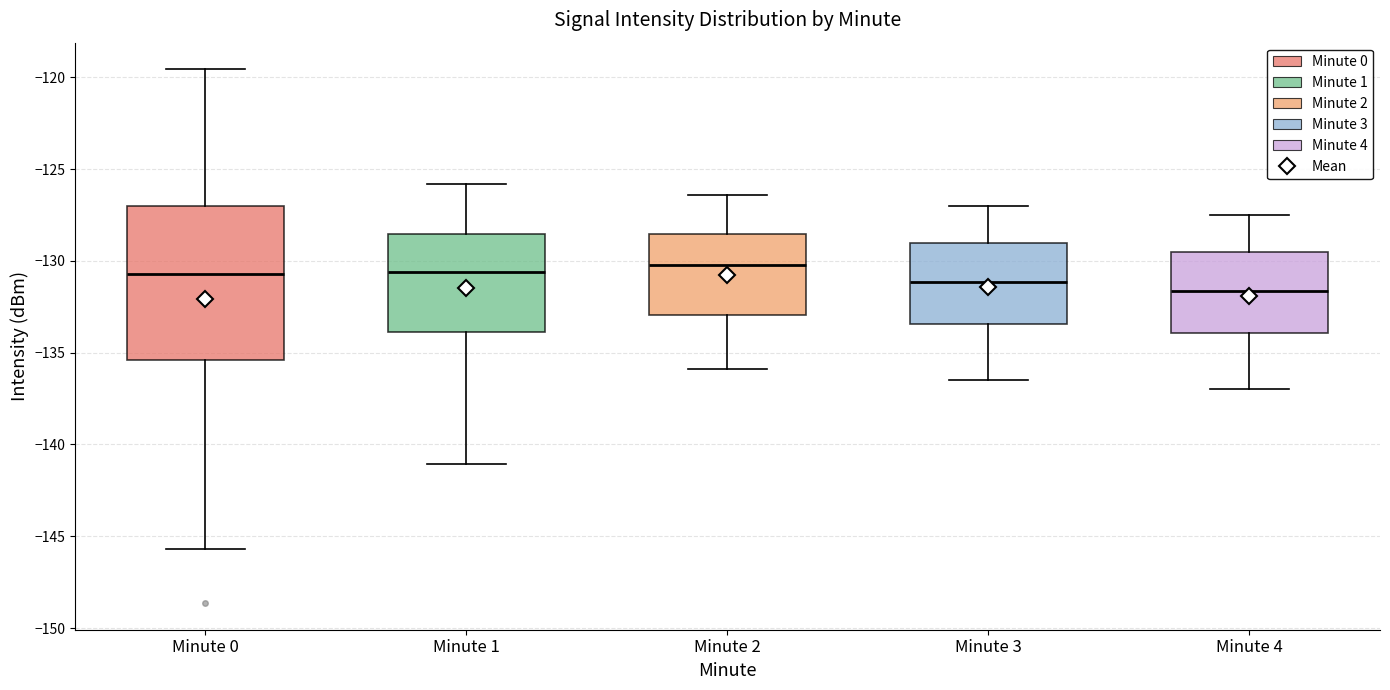

Reading left to right, transcribe this box plot: for each box, give where its median line is, the range the box spans, and where its two whiskers end, as read against the y-axis. The values are not printed on the chart, so give them approximately, as read against the axis.

Minute 0: median -130.5, box -135.5 to -127.0, whiskers -145.5 to -119.5
Minute 1: median -130.5, box -134.0 to -128.5, whiskers -141.0 to -126.0
Minute 2: median -130.0, box -133.0 to -128.5, whiskers -136.0 to -126.5
Minute 3: median -131.0, box -133.5 to -129.0, whiskers -136.5 to -127.0
Minute 4: median -131.5, box -134.0 to -129.5, whiskers -137.0 to -127.5